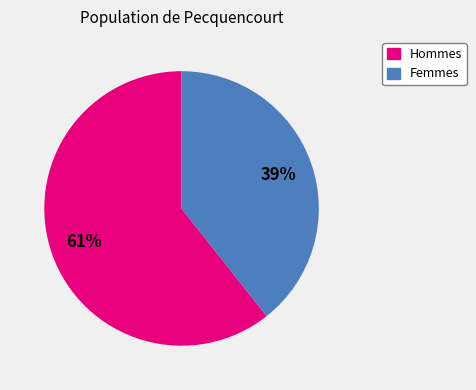

To the nearest percent, what is the average slice percentage?

50%